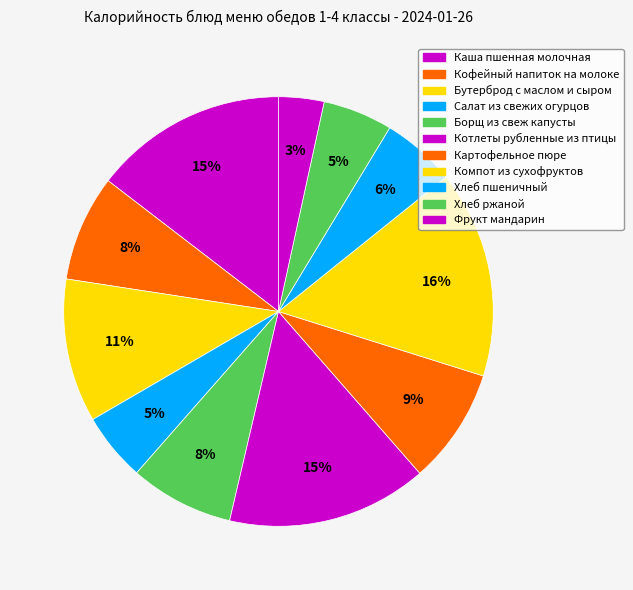

Which has a higher value, Компот из сухофруктов or Хлеб ржаной?

Компот из сухофруктов